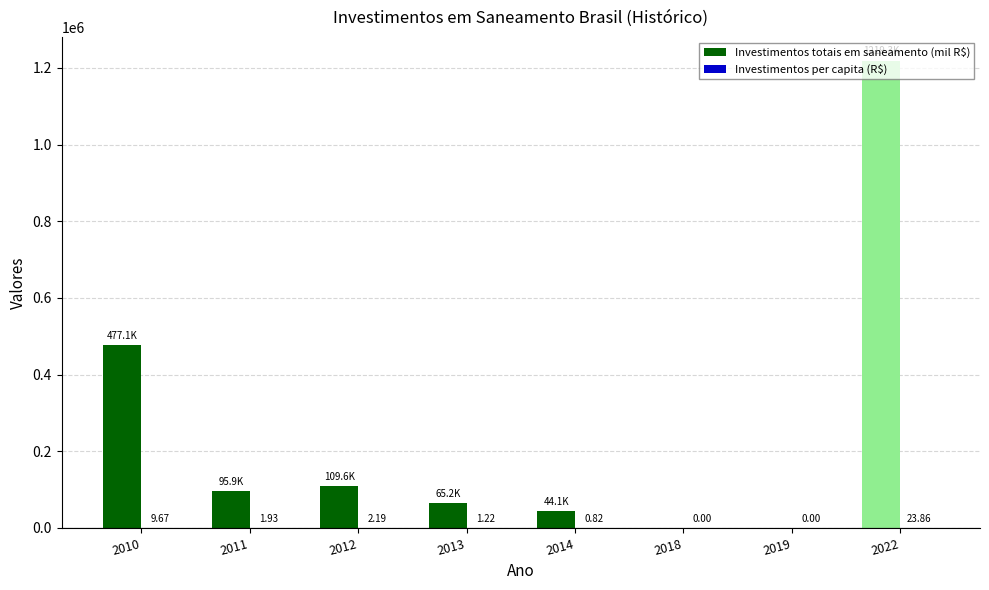

What is the sum of the Investimentos totais em saneamento (mil R$) values at 2010 and 2022?

1696354.5